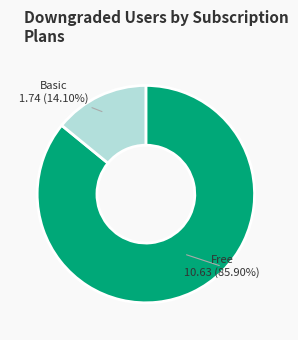

Is there a majority slice in this chart?

Yes